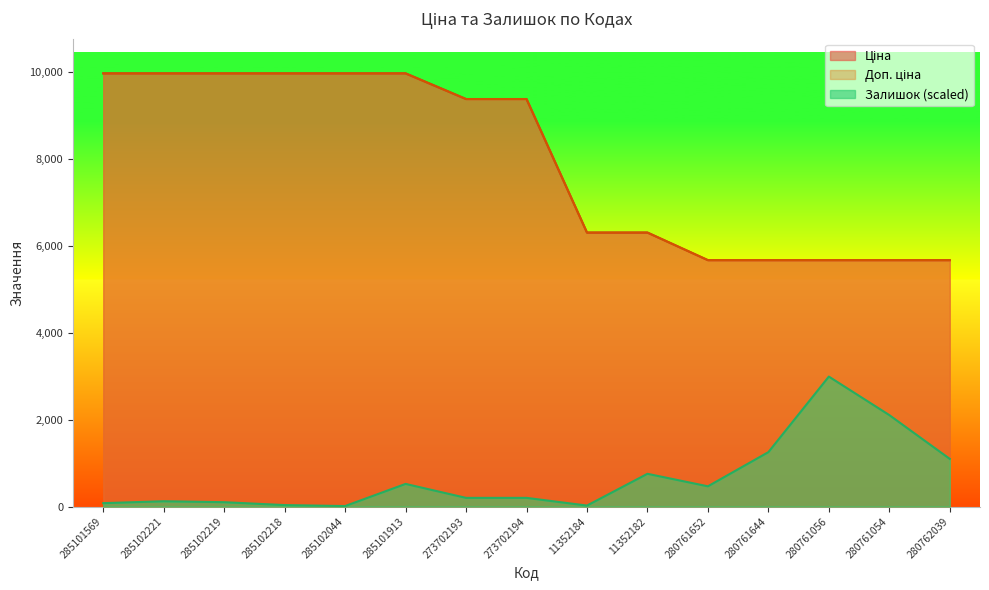

What is the lowest value of the Залишок series?

11.1